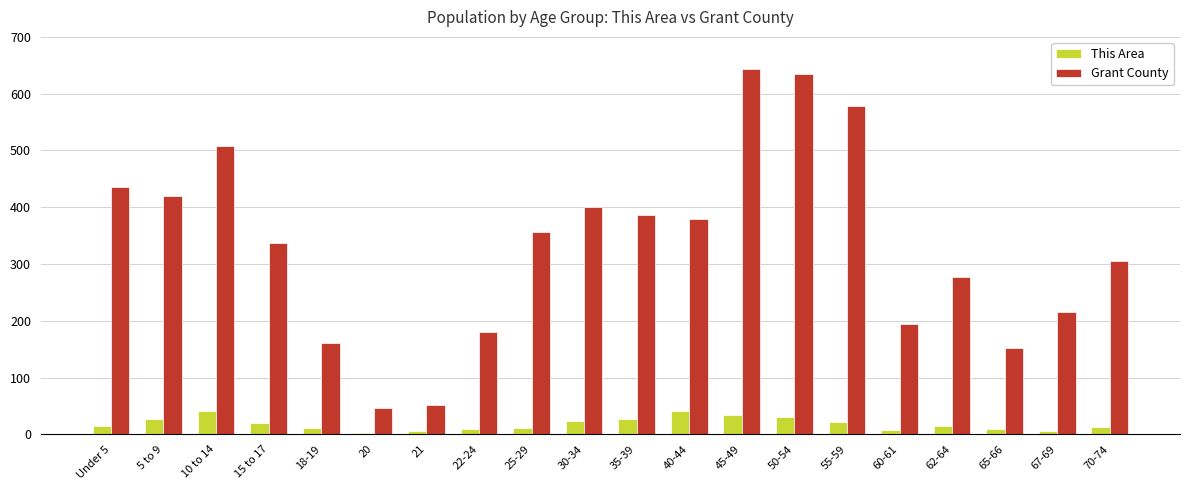

Does the chart contain stacked bars?

No